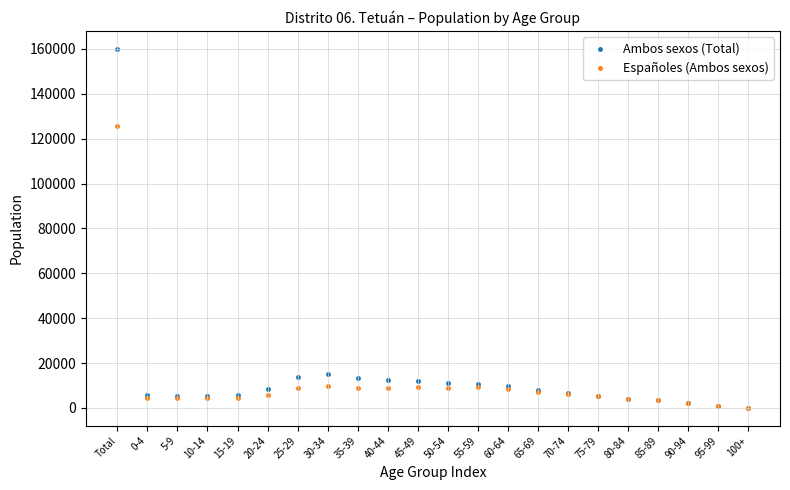

In the Ambos sexos (Total) series, what Y value is closest to 80052?

15245